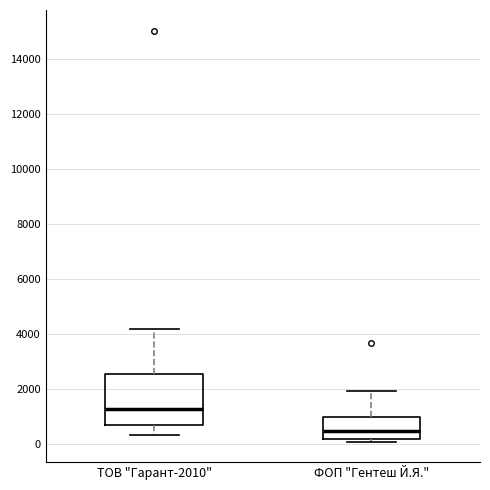

Which box's median line is the lowest?

ФОП "Гентеш Й.Я."